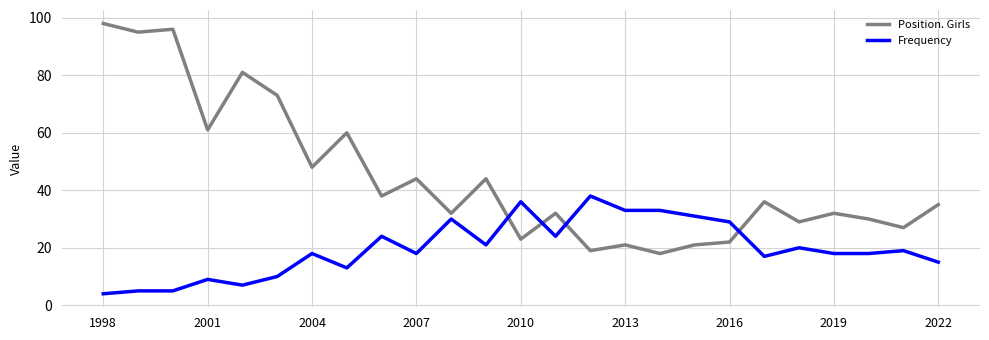

True or false: Frequency and Position. Girls cross at least once.

True